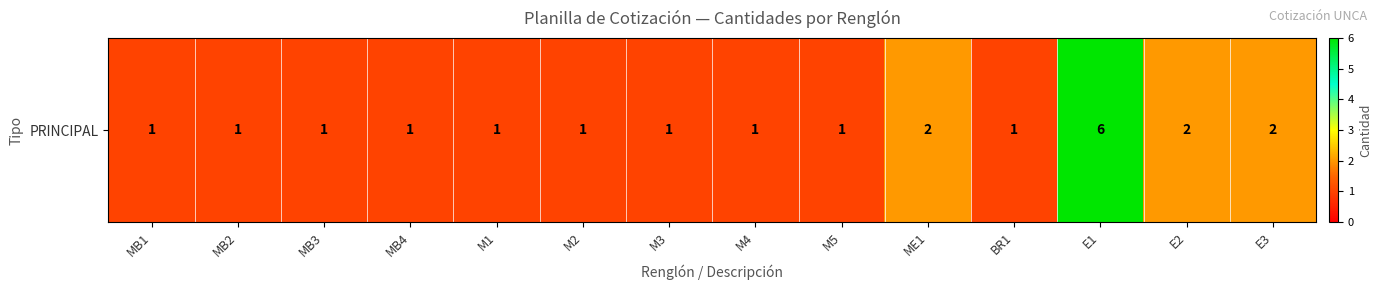

What is the smallest value displayed?

1